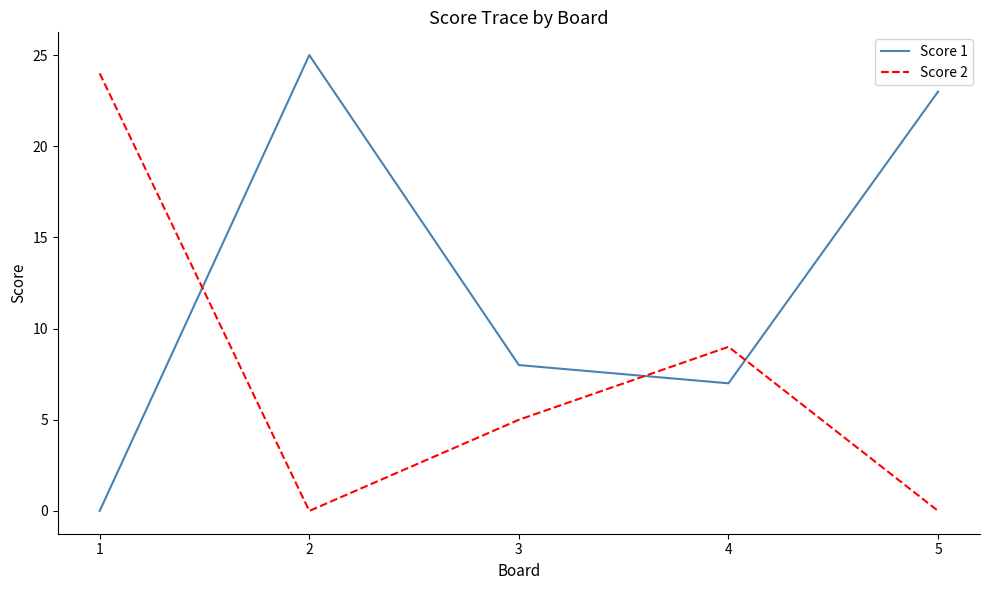

What is the difference between the maximum and minimum values in the Score 2 series?

24